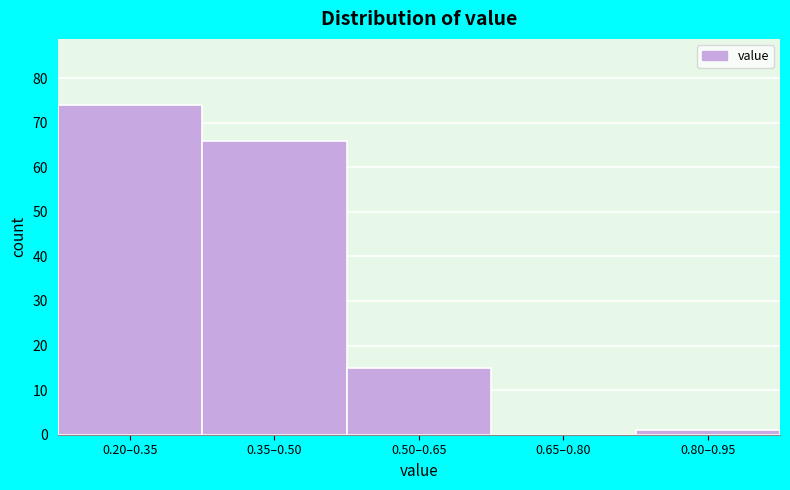

Reading right to left, list all the values displayed in this chart.

0.80–0.95=1	0.65–0.80=0	0.50–0.65=15	0.35–0.50=66	0.20–0.35=74